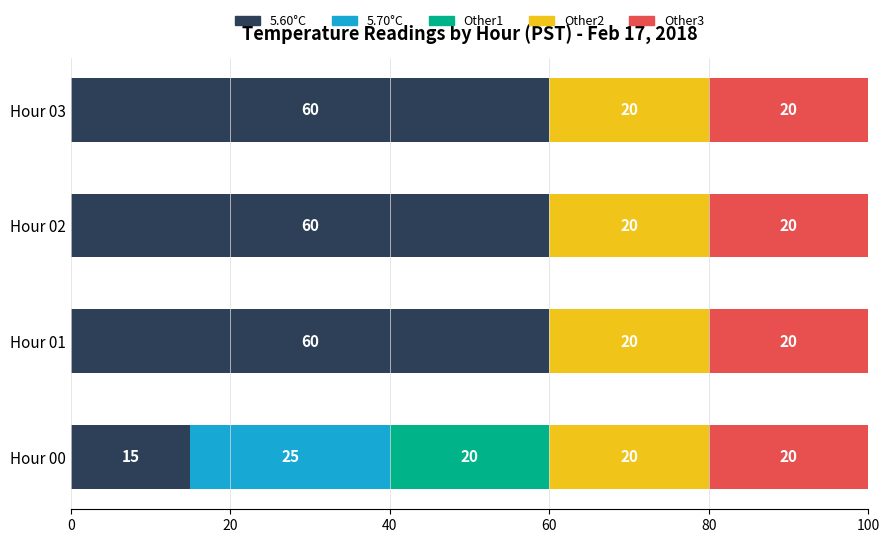

What is the total value across all series at Hour 02?

100